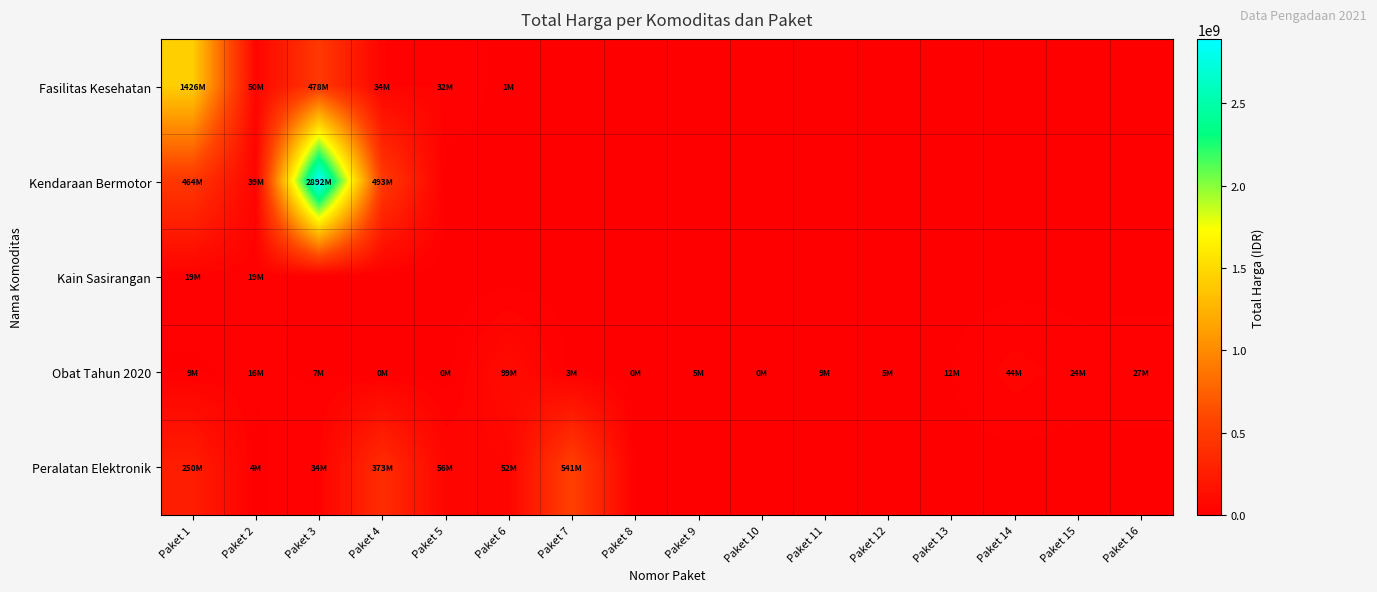

At which category is the sum across all series the highest?

Paket 3